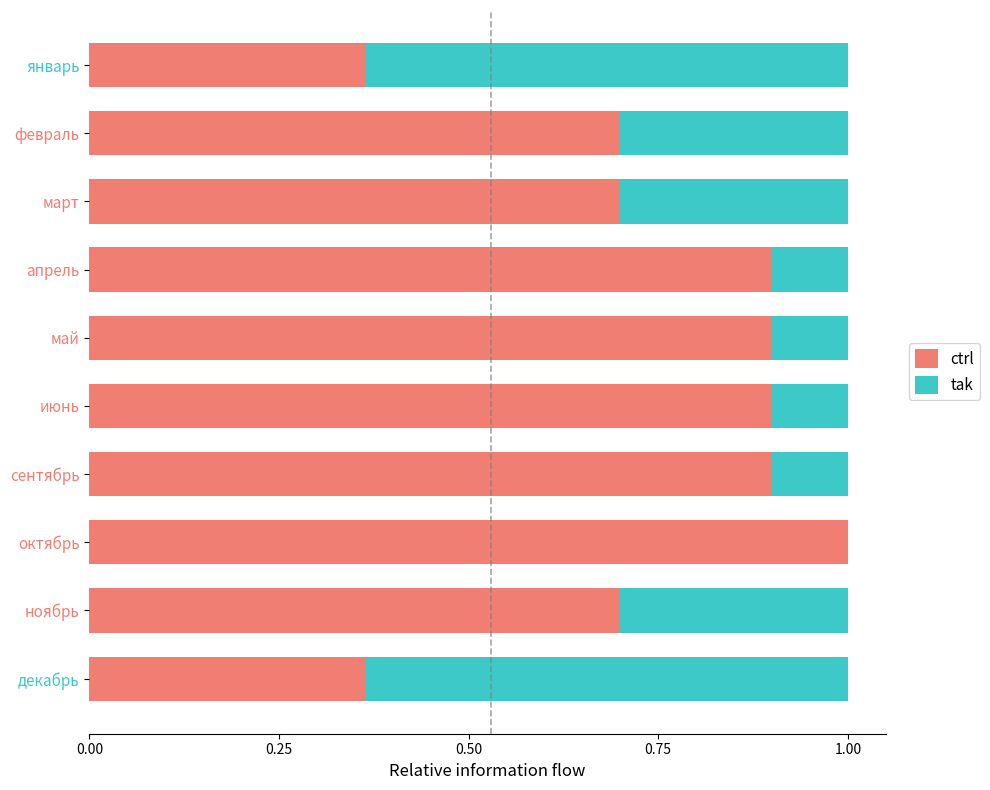

What is the maximum value for ctrl?

1.0